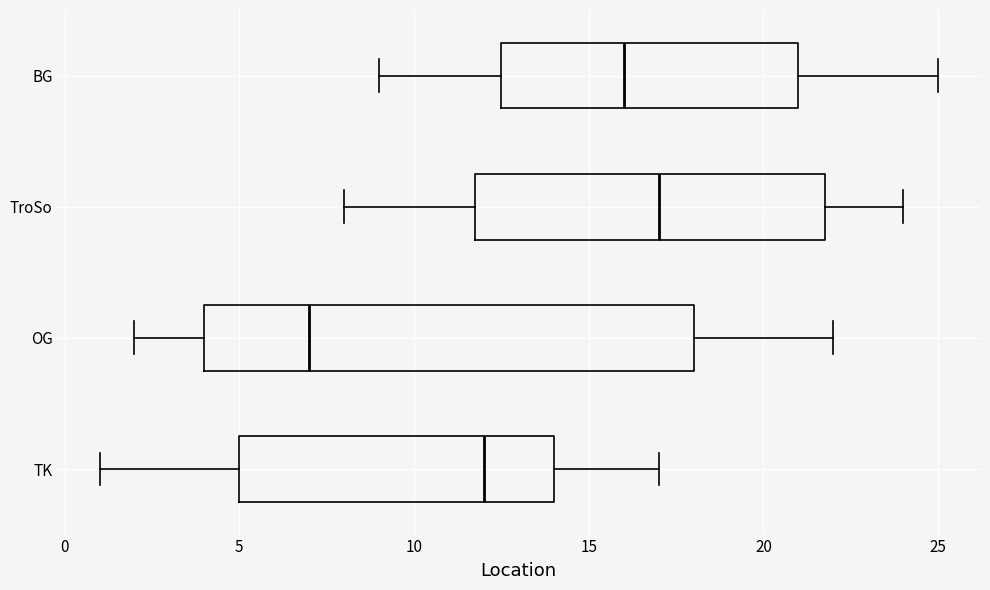

Reading bottom to top, read every box against the x-axis: the position of its median line, the range the box covers, and the ends of its whiskers. The values are not printed on the chart, so give them approximately, as read against the axis.

TK: median 12.0, box 5.0 to 14.0, whiskers 1.0 to 17.0
OG: median 7.0, box 4.0 to 18.0, whiskers 2.0 to 22.0
TroSo: median 17.0, box 12.0 to 22.0, whiskers 8.0 to 24.0
BG: median 16.0, box 12.5 to 21.0, whiskers 9.0 to 25.0